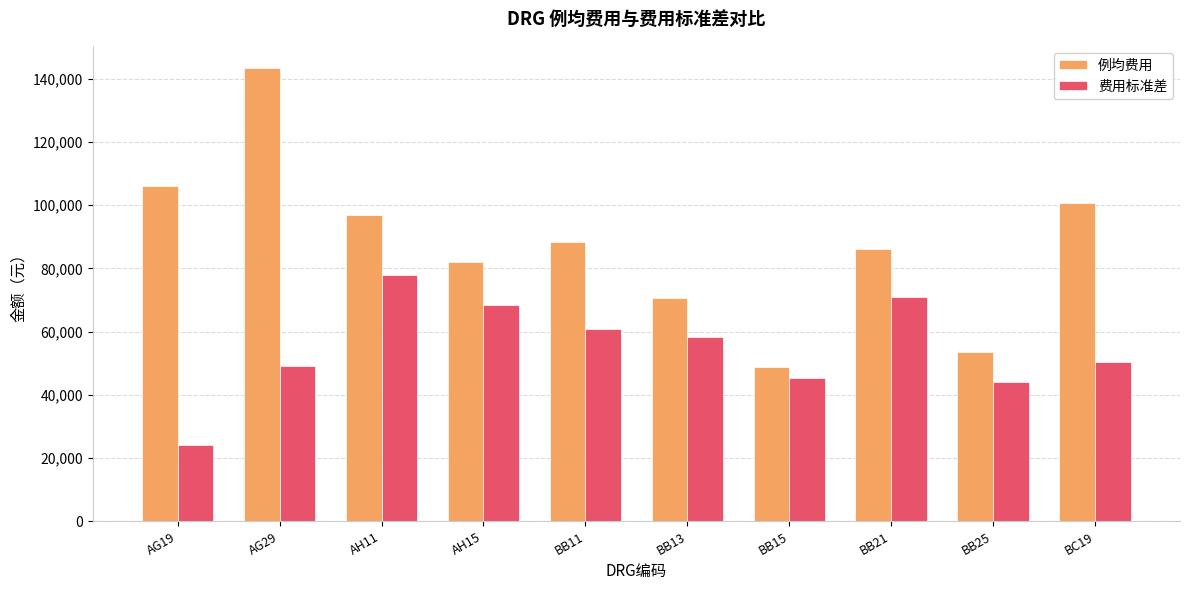

Reading left to right, transcribe all the data shown in this chart.

例均费用: 106082.1	143316.0	96770.9	81881.1	88227.3	70760.5	48670.9	86299.1	53493.1	100792.9
费用标准差: 24128.8	49045.2	78018.3	68483.5	60852.0	58271.4	45368.6	71047.3	44062.9	50509.0